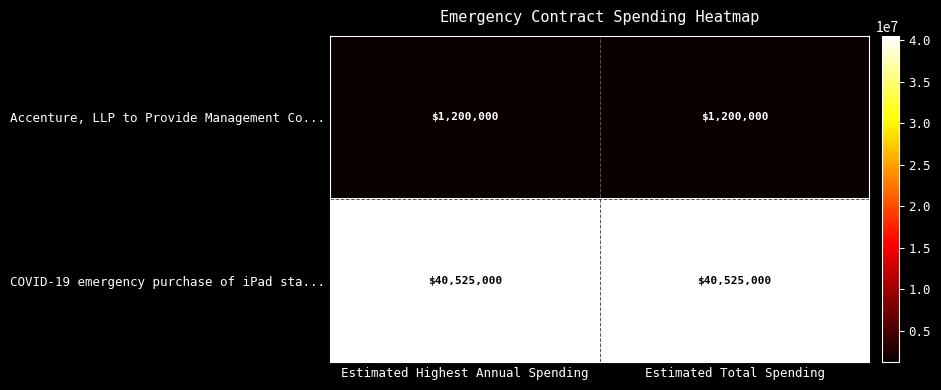

Is it true that COVID-19 emergency purchase of iPad sta... equals 19727795 at Estimated Highest Annual Spending?

False